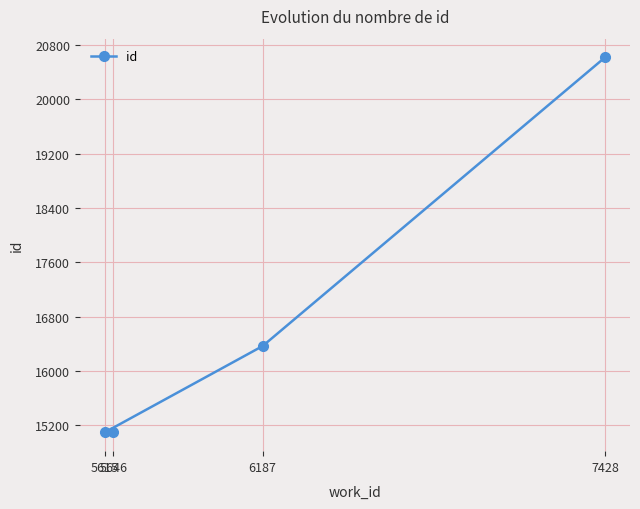

The chart shows a value of 20619 at 7428. True or false?

True